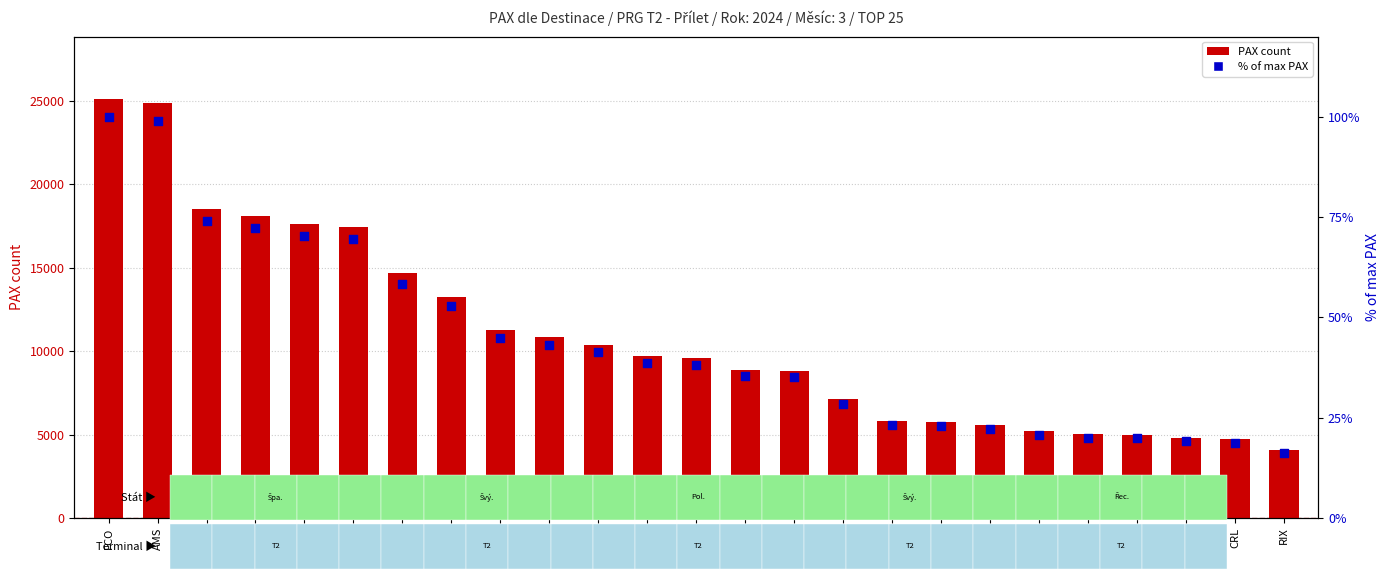

What is the total value across all series at AGP?

10439.4